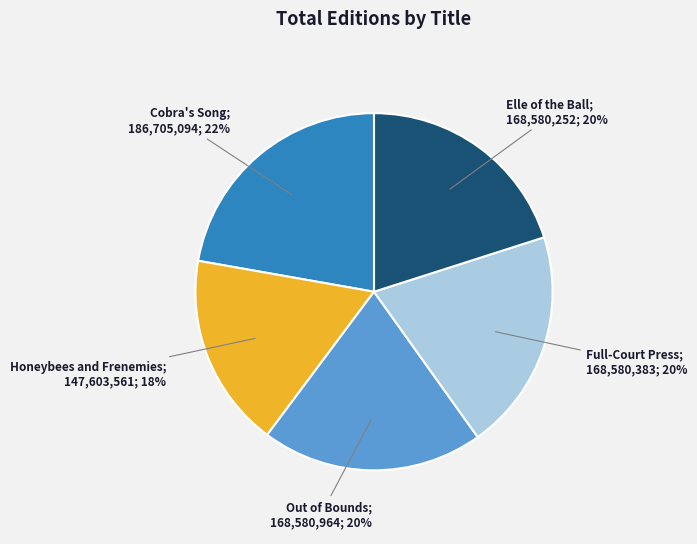

Is there a majority slice in this chart?

No